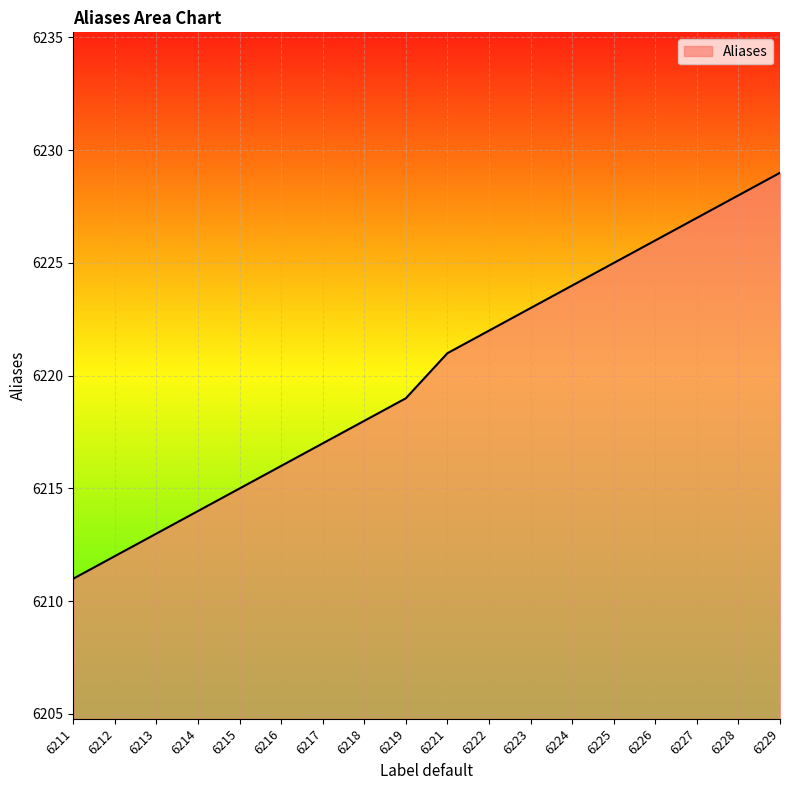

List the labels in order of value, largest first.

6229, 6228, 6227, 6226, 6225, 6224, 6223, 6222, 6221, 6219, 6218, 6217, 6216, 6215, 6214, 6213, 6212, 6211